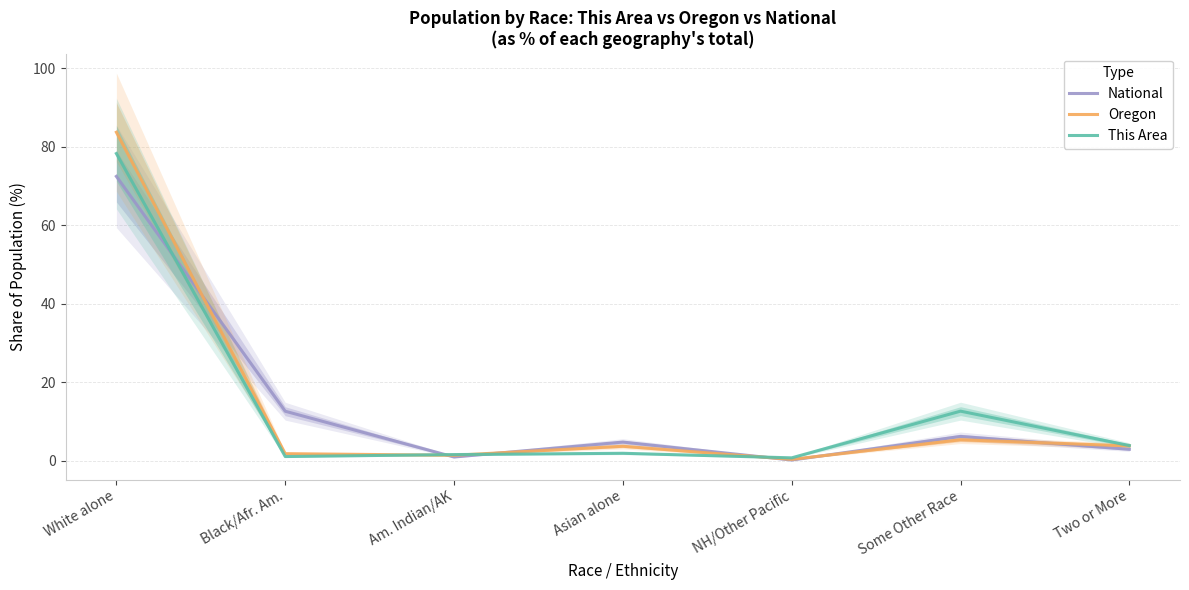

Where does the This Area series first go above 1?

White alone